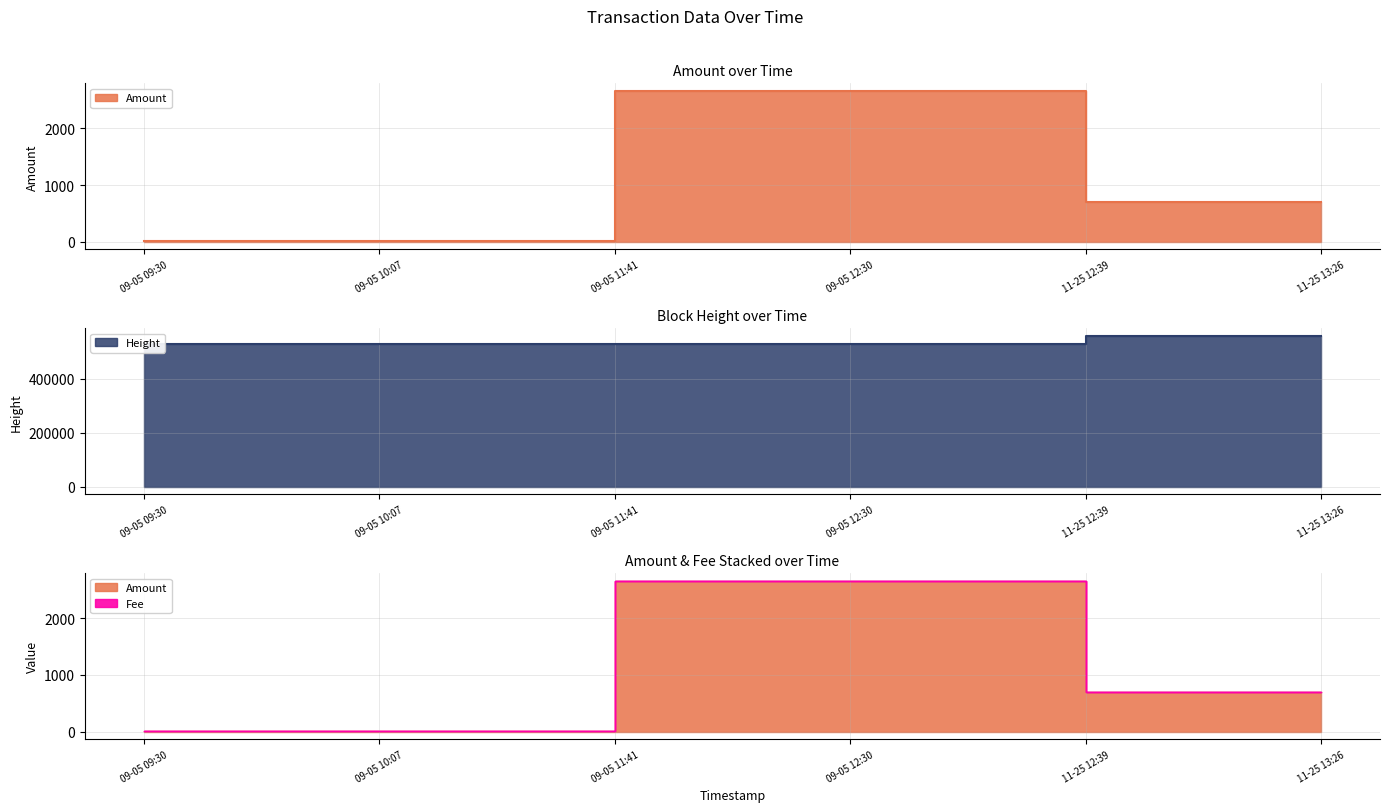

How many data points in Height are above 530958?

2